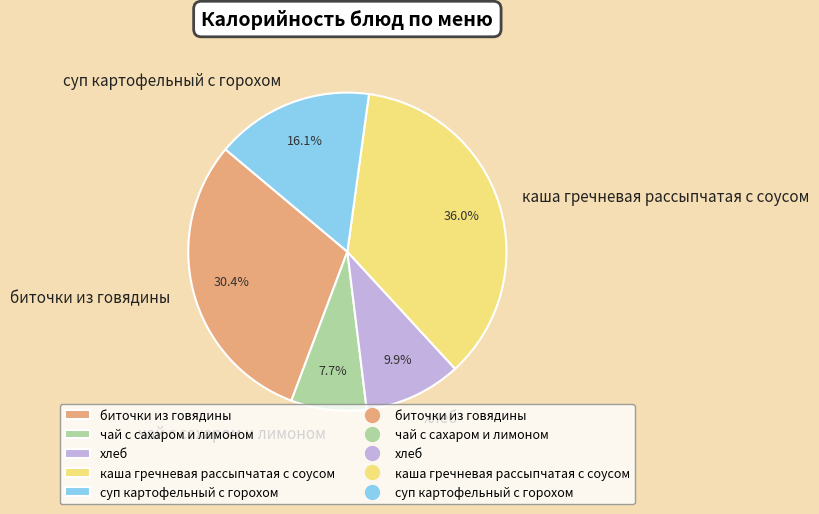

How many segments does this pie chart have?

5